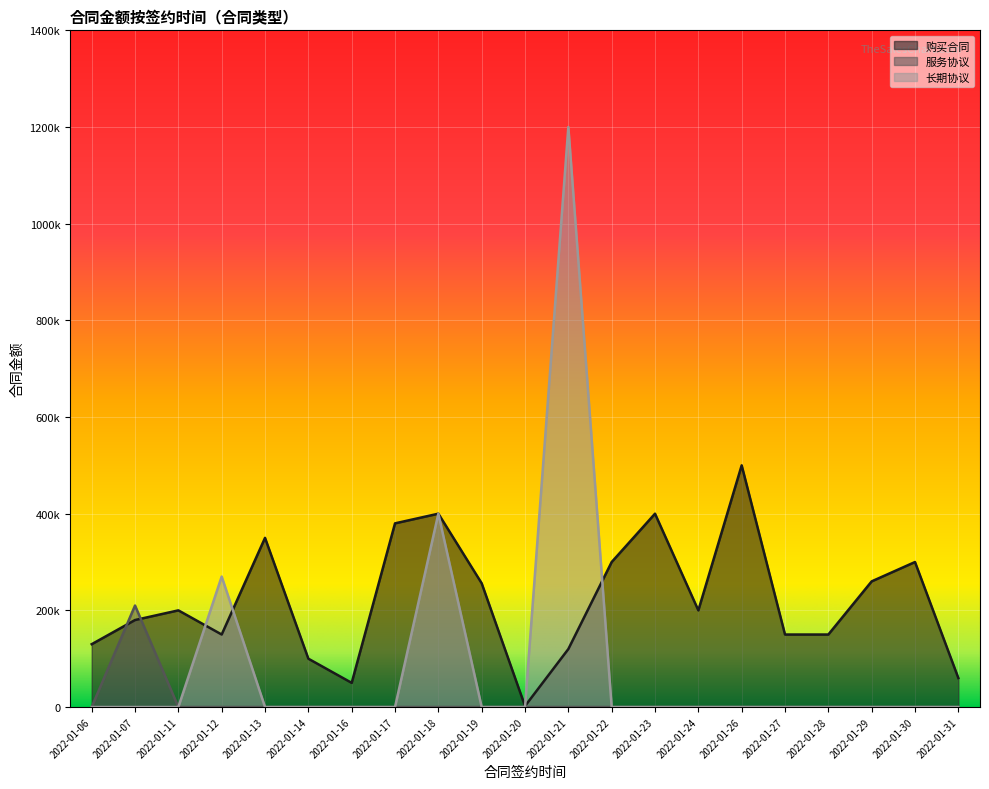

List the series in order of their peak value, highest first.

长期协议, 购买合同, 服务协议